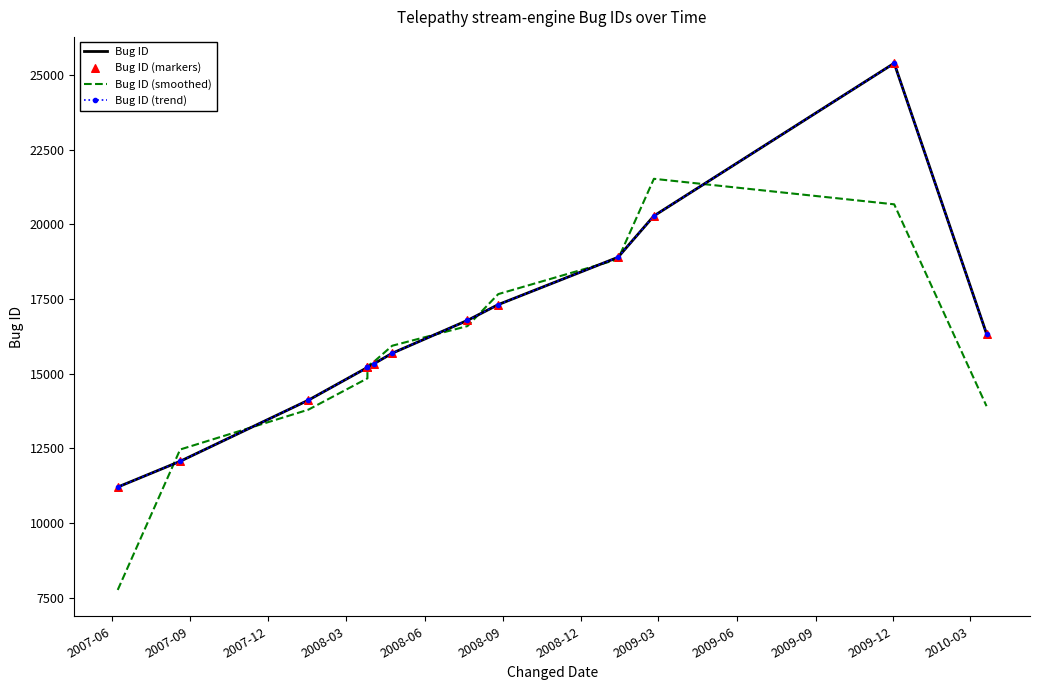

At how many categories does at least one series exceed 15645?

7